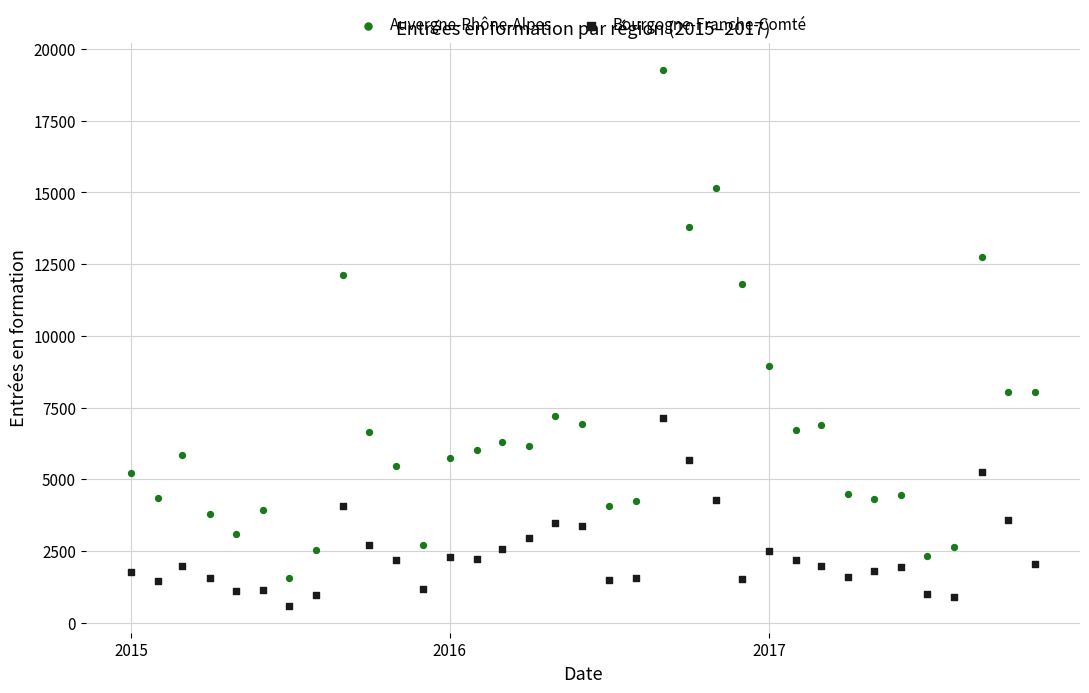

What are all the series names shown in the legend?

Auvergne-Rhône-Alpes, Bourgogne-Franche-Comté